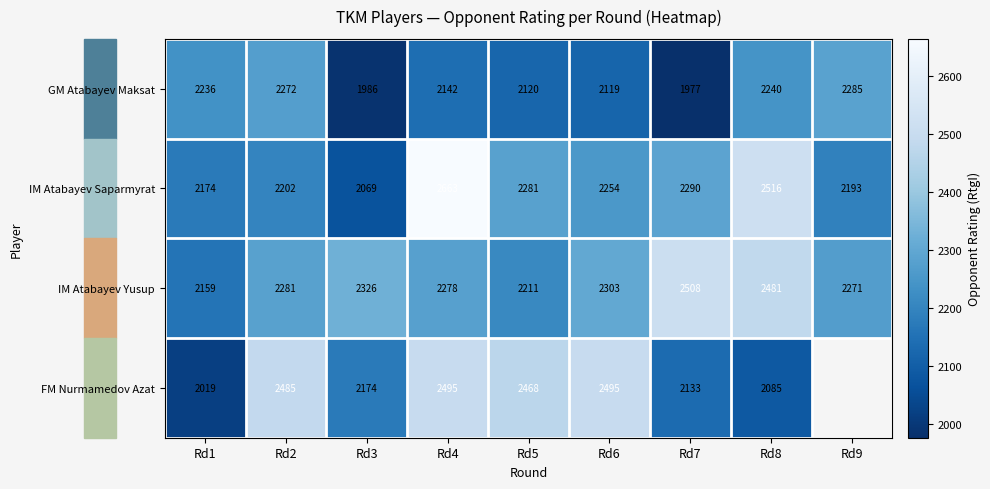

Which category has the highest value across all series?

Rd4